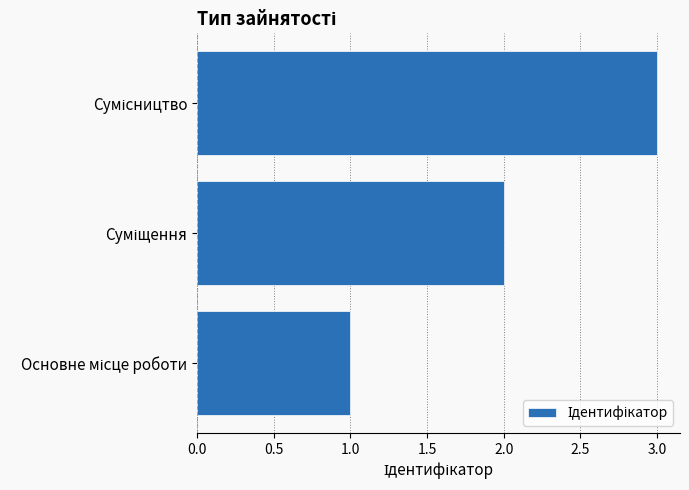

What is the maximum value shown in the chart?

3